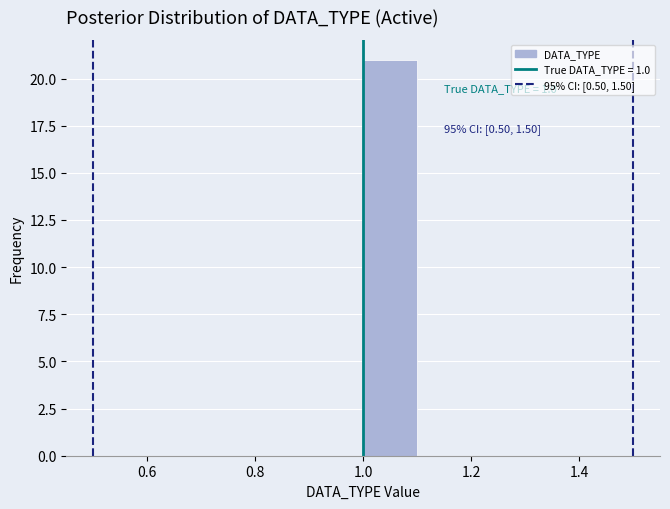

Over which range of the x-axis is the bar tallest?

1.0 to 1.1